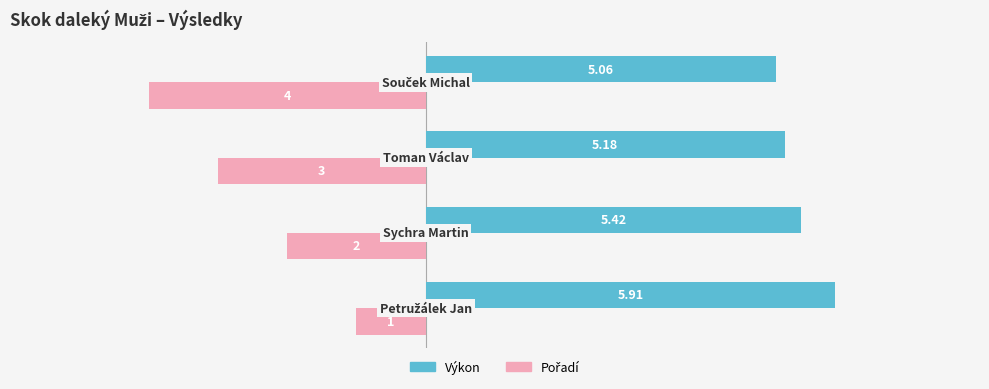

At how many categories does at least one series exceed 0?

4